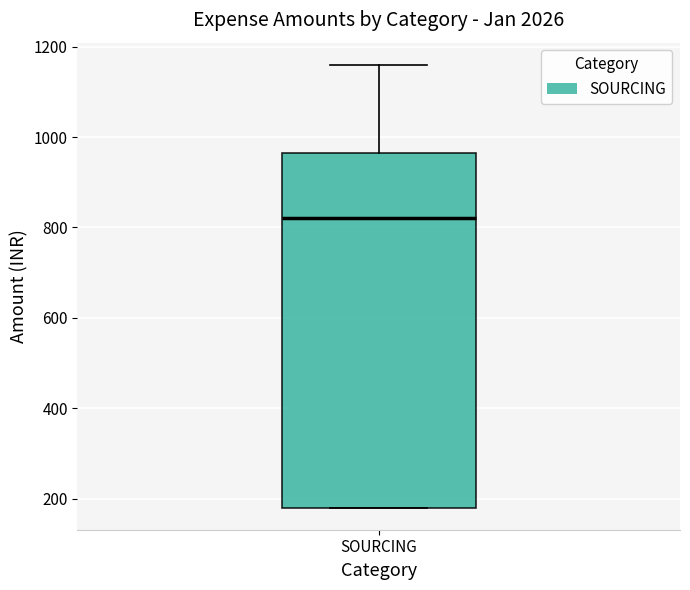

Read this box plot against the y-axis: the position of the median line, the range covered by the box, and the ends of both whiskers. The values are not printed on the chart, so give them approximately, as read against the axis.

median 820, box 180 to 960, whiskers 180 to 1160